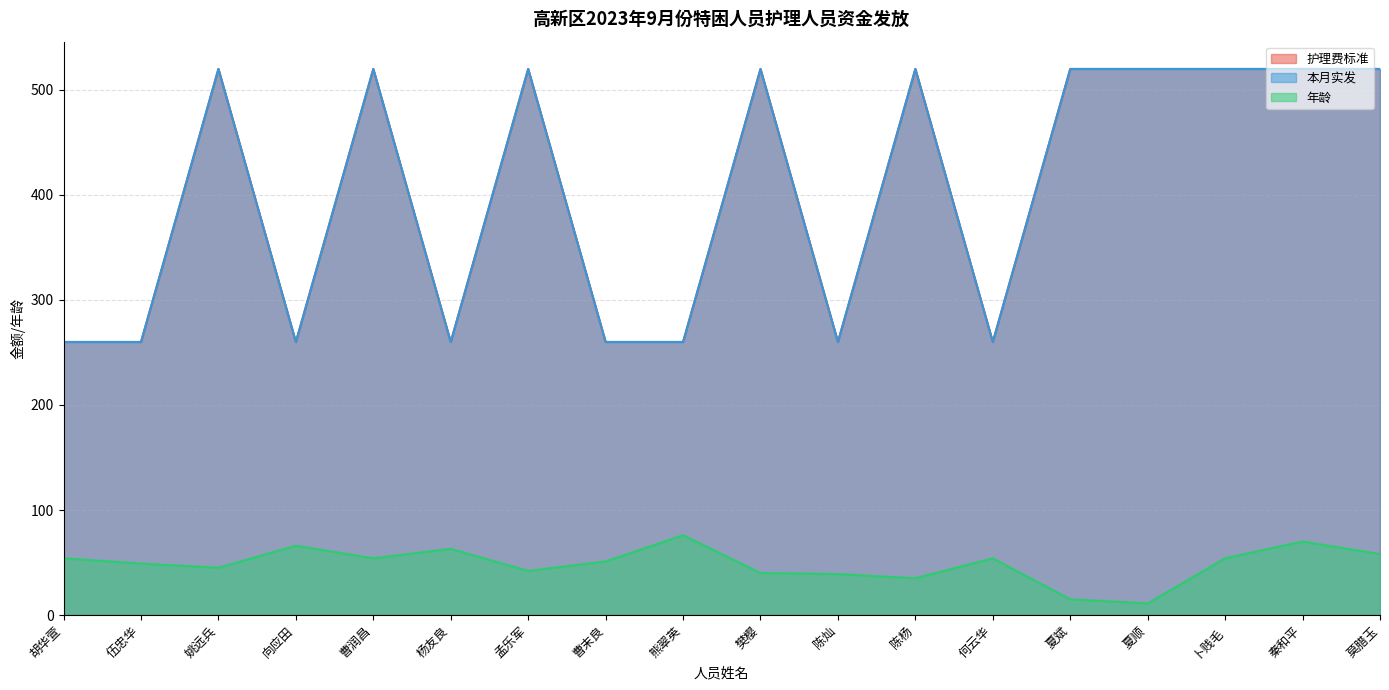

Does the chart display data point markers on the line(s)?

No